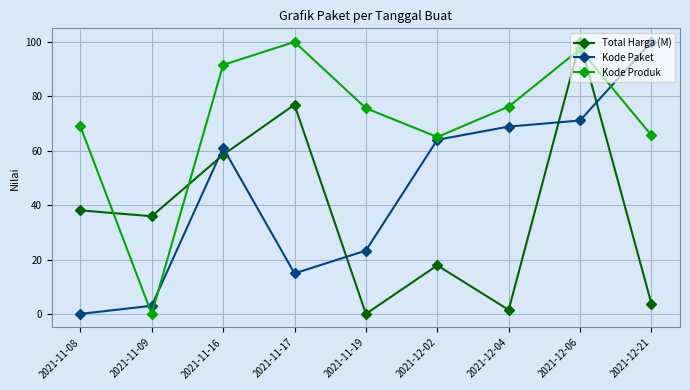

At how many categories does at least one series exceed 54?

8